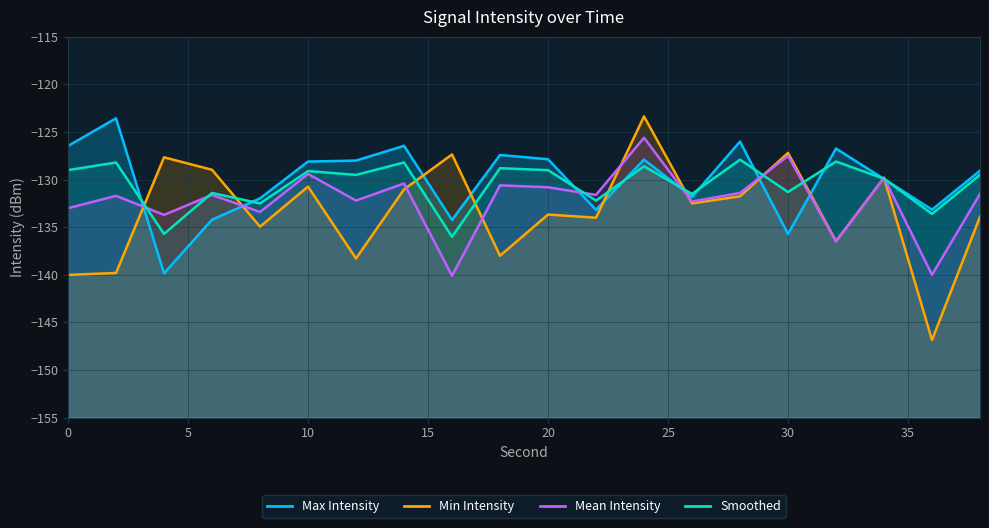

After their last crossing, which series has the higher values: Mean Intensity or Smoothed?

Smoothed